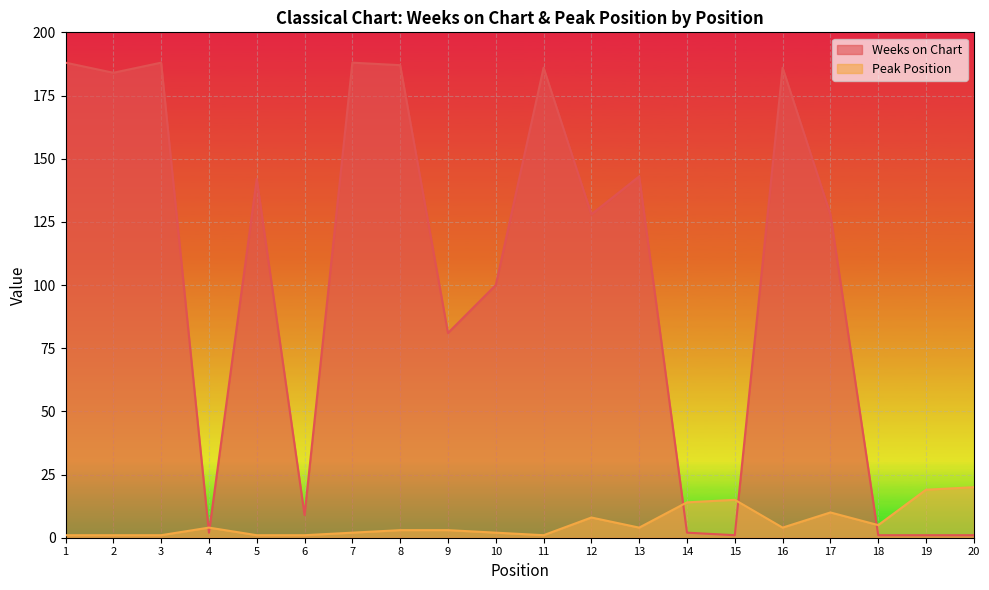

The value of Weeks on Chart at 16 is 186. True or false?

True